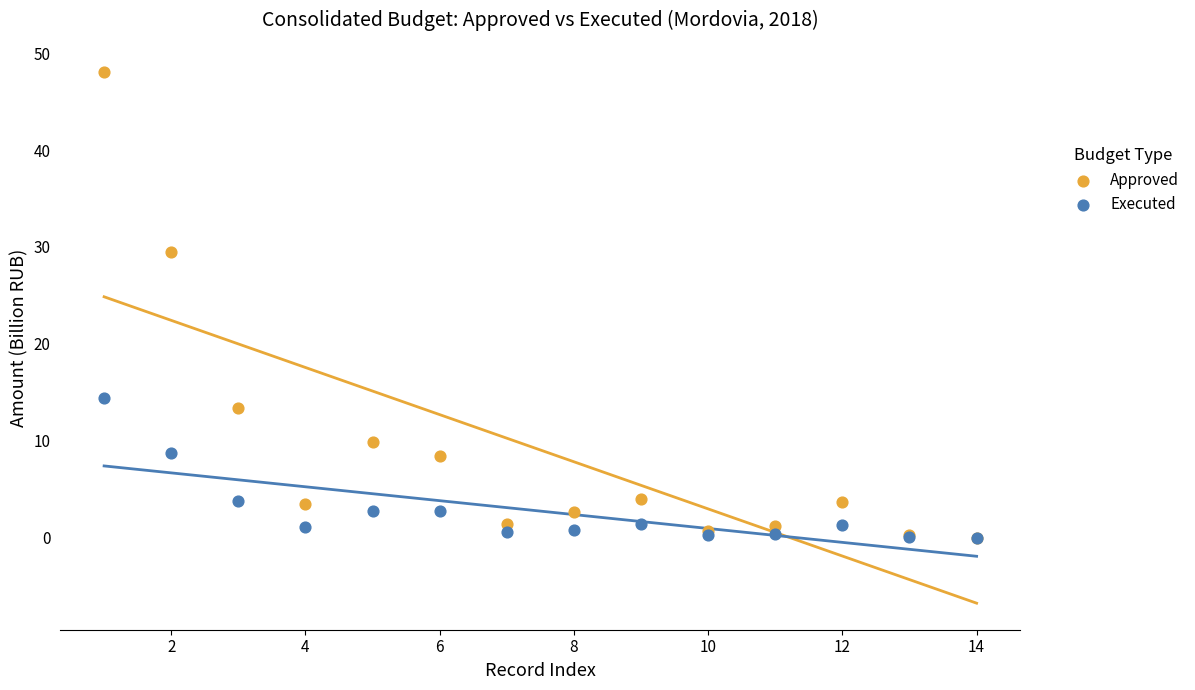

Across all series, what Y value is closest to 24?

29.5